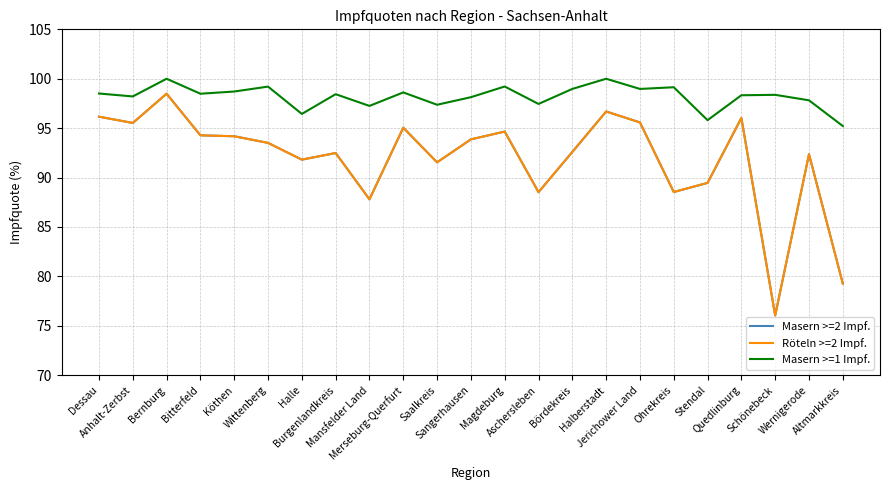

Reading right to left, transcribe all the data shown in this chart.

Masern >=2 Impf.: Altmarkkreis=79.3	Wernigerode=92.4	Schönebeck=76.0	Quedlinburg=96.0	Stendal=89.5	Ohrekreis=88.5	Jerichower Land=95.6	Halberstadt=96.7	Bördekreis=92.6	Aschersleben=88.5	Magdeburg=94.7	Sangerhausen=93.9	Saalkreis=91.5	Merseburg-Querfurt=95.0	Mansfelder Land=87.8	Burgenlandkreis=92.5	Halle=91.8	Wittenberg=93.5	Köthen=94.2	Bitterfeld=94.3	Bernburg=98.5	Anhalt-Zerbst=95.5	Dessau=96.2
Röteln >=2 Impf.: Altmarkkreis=79.3	Wernigerode=92.4	Schönebeck=76.0	Quedlinburg=96.0	Stendal=89.5	Ohrekreis=88.5	Jerichower Land=95.6	Halberstadt=96.7	Bördekreis=92.6	Aschersleben=88.5	Magdeburg=94.7	Sangerhausen=93.9	Saalkreis=91.5	Merseburg-Querfurt=95.0	Mansfelder Land=87.8	Burgenlandkreis=92.5	Halle=91.8	Wittenberg=93.5	Köthen=94.2	Bitterfeld=94.3	Bernburg=98.5	Anhalt-Zerbst=95.5	Dessau=96.2
Masern >=1 Impf.: Altmarkkreis=95.2	Wernigerode=97.8	Schönebeck=98.4	Quedlinburg=98.3	Stendal=95.8	Ohrekreis=99.1	Jerichower Land=99.0	Halberstadt=100.0	Bördekreis=99.0	Aschersleben=97.4	Magdeburg=99.2	Sangerhausen=98.1	Saalkreis=97.4	Merseburg-Querfurt=98.6	Mansfelder Land=97.3	Burgenlandkreis=98.4	Halle=96.4	Wittenberg=99.2	Köthen=98.7	Bitterfeld=98.5	Bernburg=100.0	Anhalt-Zerbst=98.2	Dessau=98.5